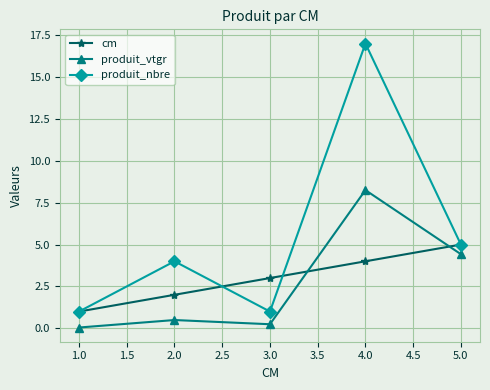

What is the total value across all series at 5.0?

14.4